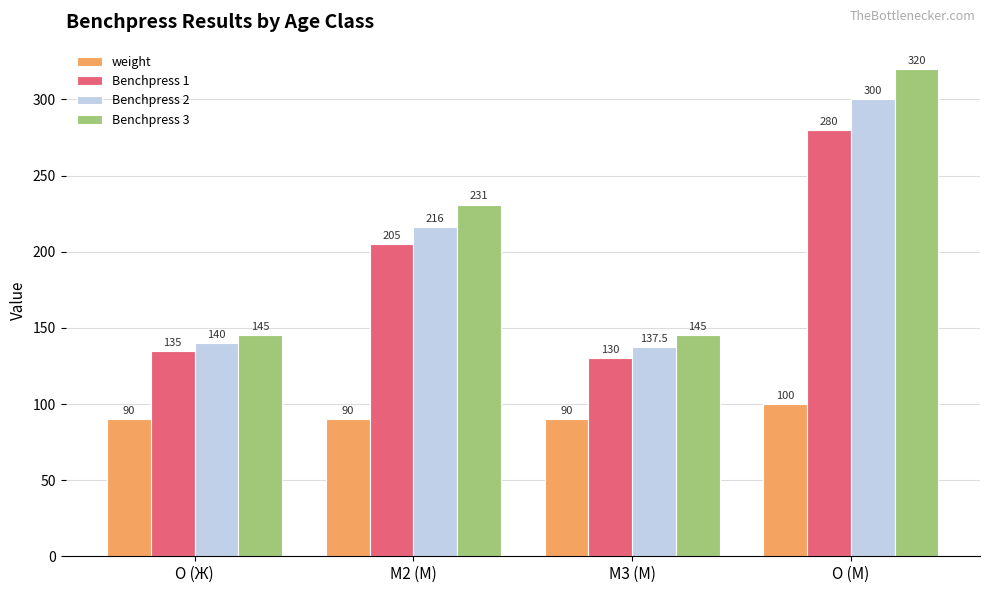

What is the label of the 4th bar from the right?

O (Ж)